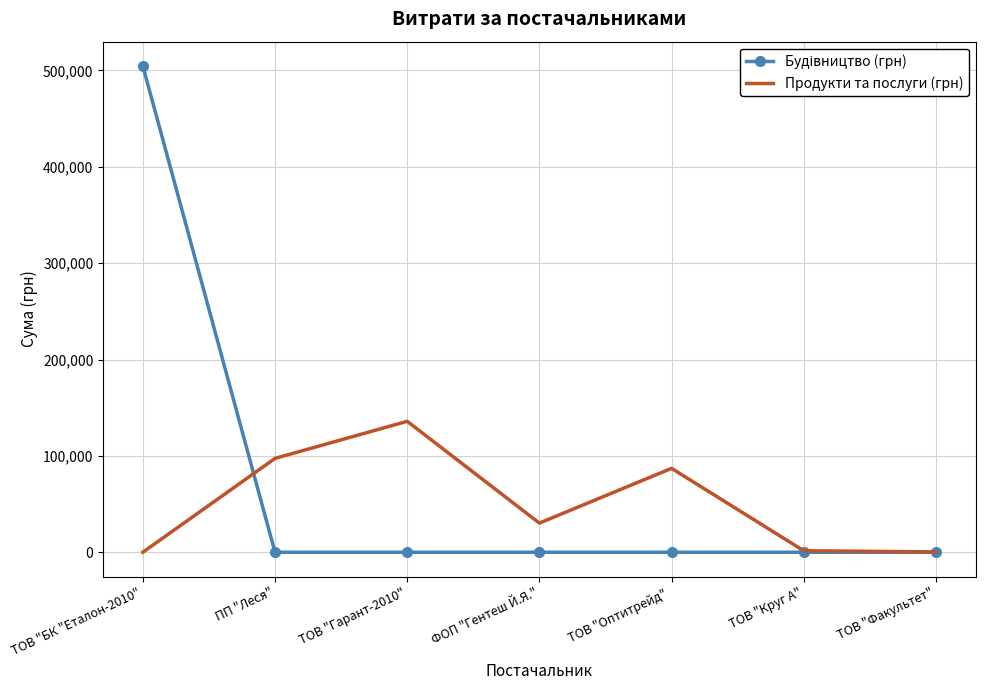

What value does the Продукти та послуги (грн) series have at ФОП "Гентеш Й.Я."?

30261.9